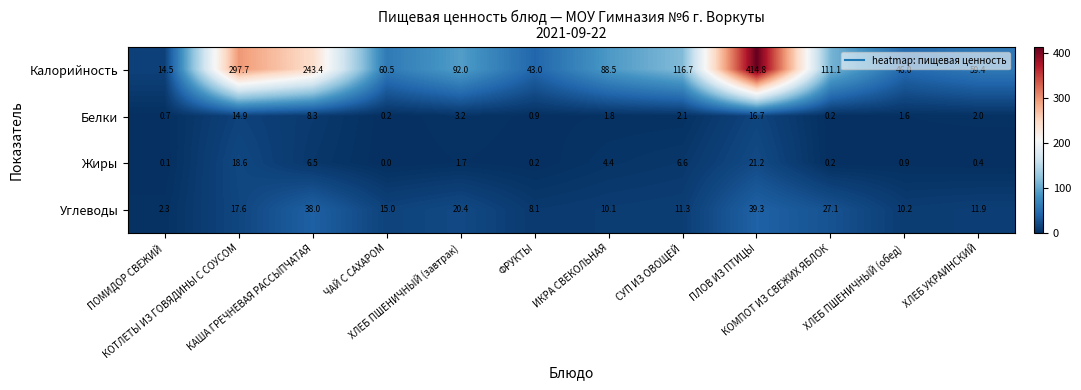

What is the difference between the highest and lowest values at ИКРА СВЕКОЛЬНАЯ?

86.7